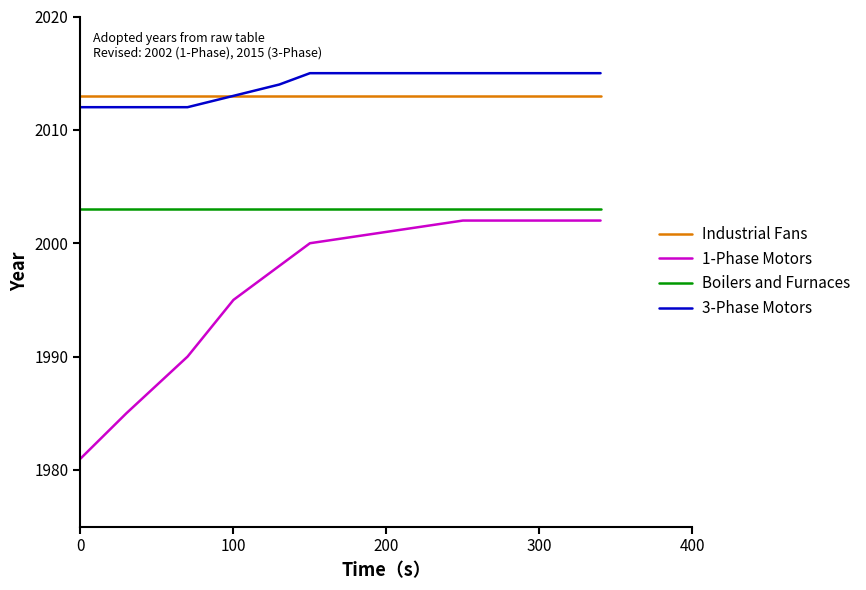

What is the lowest value of the 3-Phase Motors series?

2012